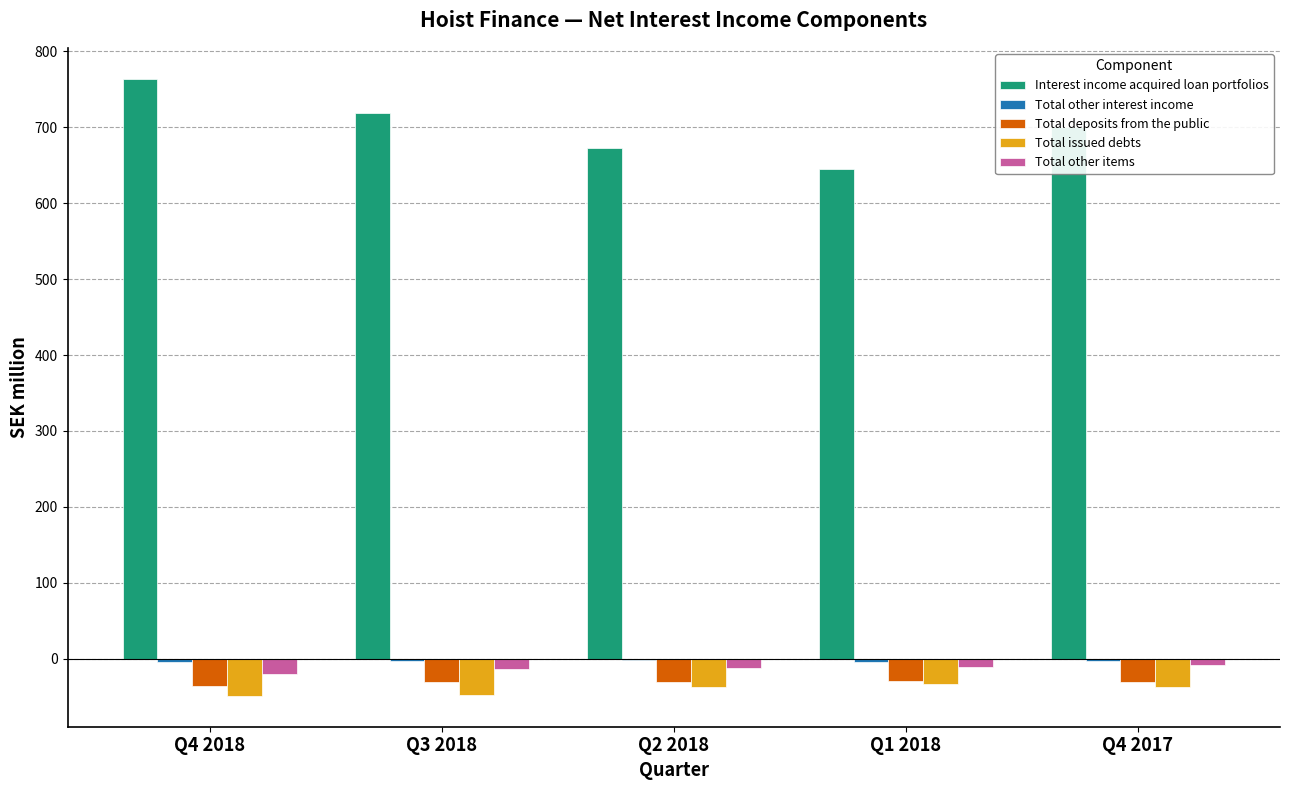

The value of Interest income acquired loan portfolios at Q1 2018 is 975.9. True or false?

False